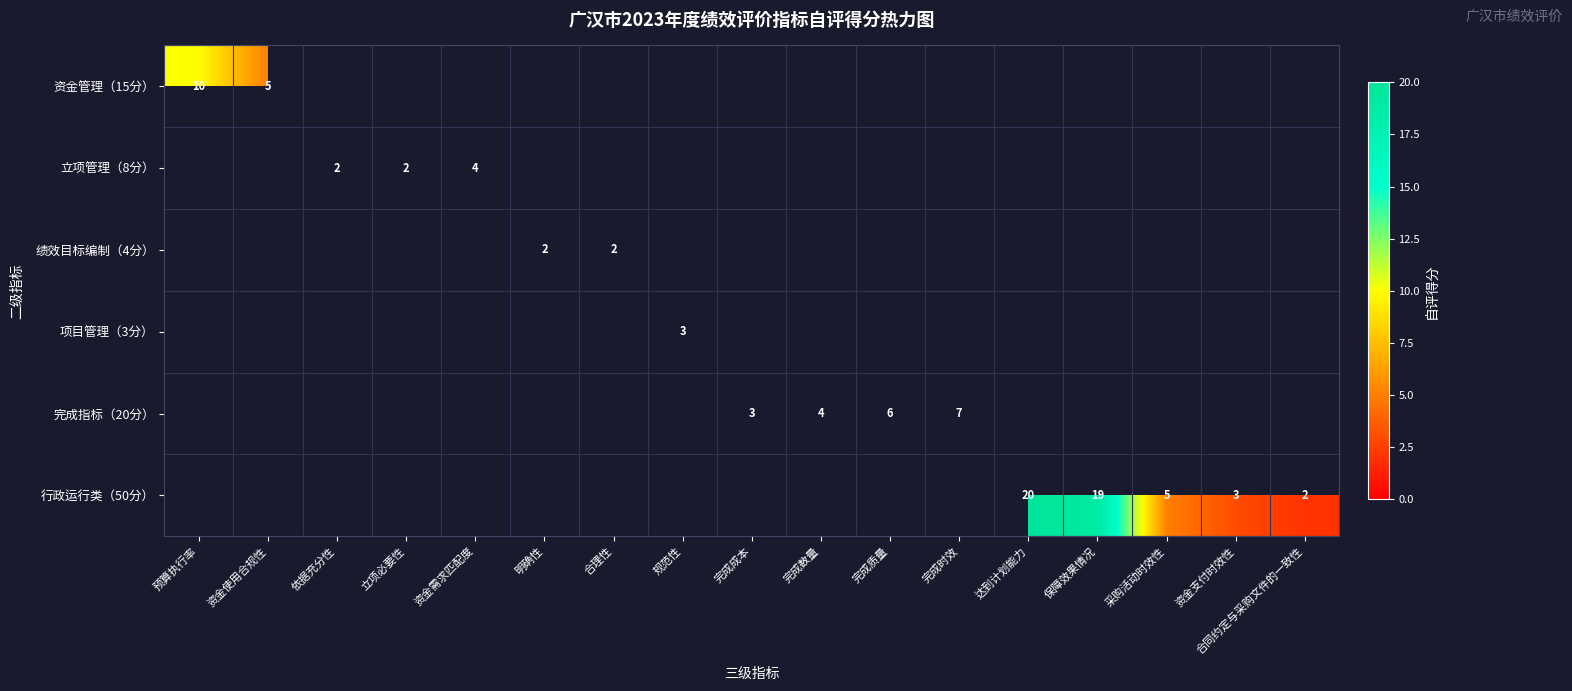

At how many categories does at least one series exceed 8?

3